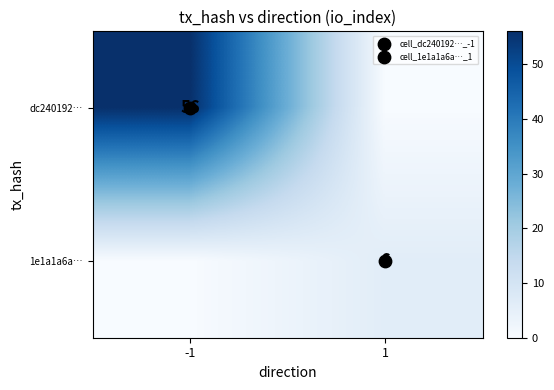

What is the difference between the 1e1a1a6a… values at -1 and 1?

6